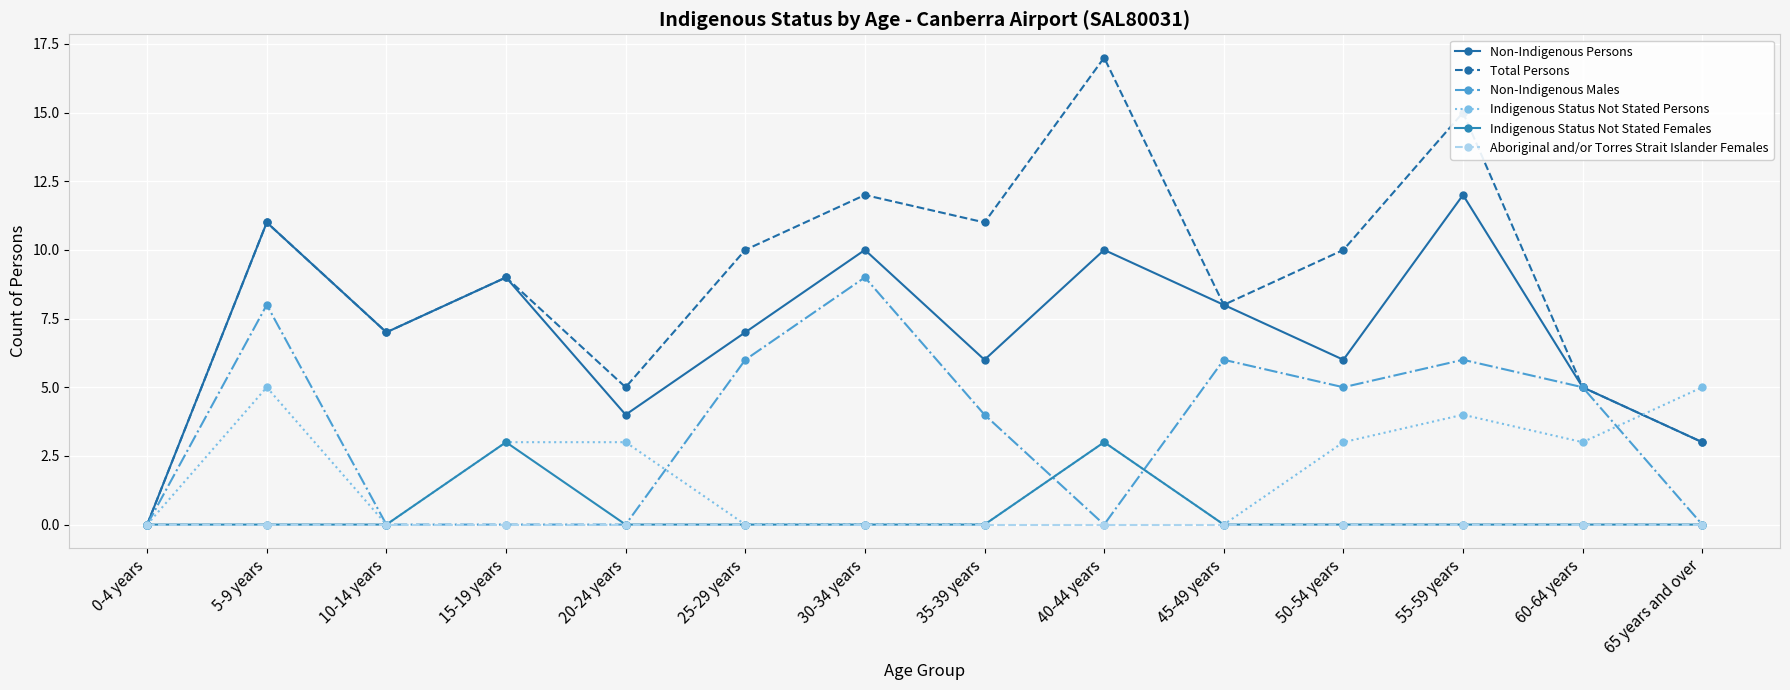

Count the number of data series in this chart.

6